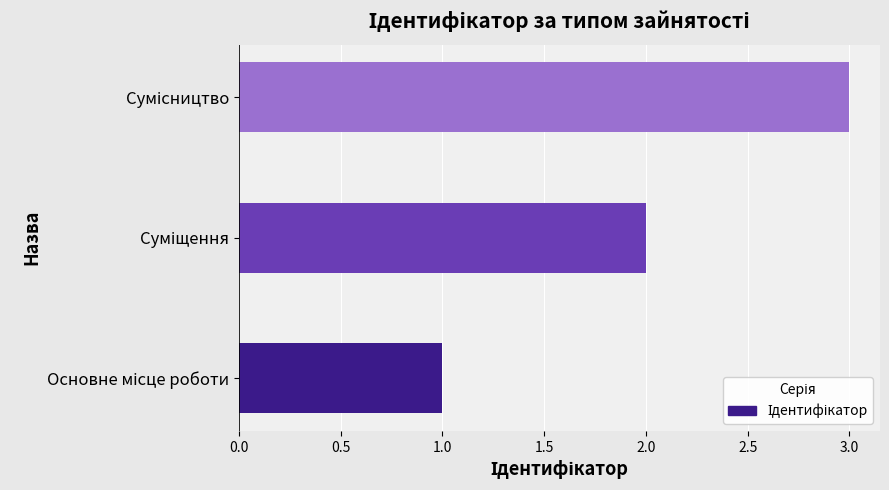

What is the greatest value displayed?

3